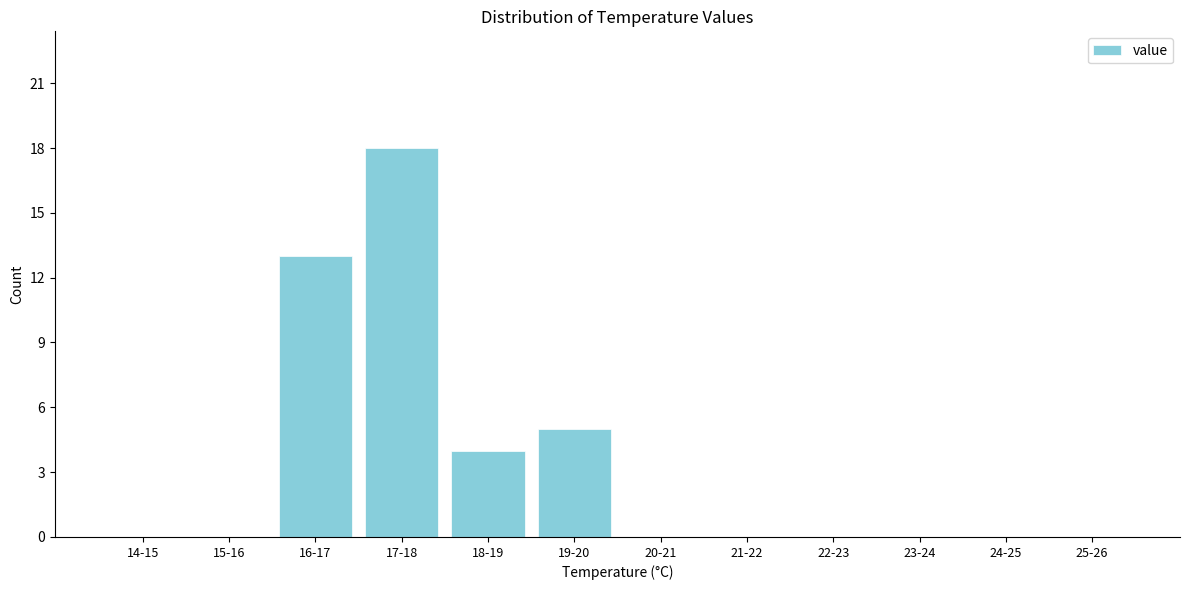

Reading left to right, what are all the values shown in this chart?

14-15=0	15-16=0	16-17=13	17-18=18	18-19=4	19-20=5	20-21=0	21-22=0	22-23=0	23-24=0	24-25=0	25-26=0